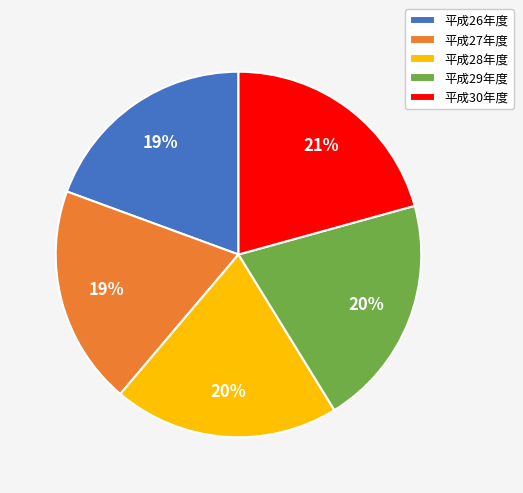

How many slices are in this pie chart?

5